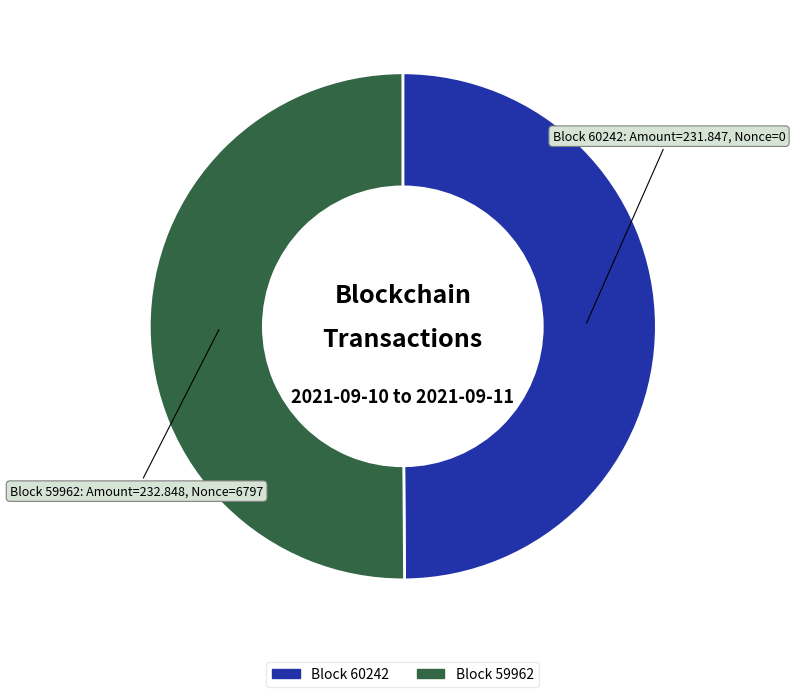

True or false: Block 60242 accounts for 39% of the total.

False